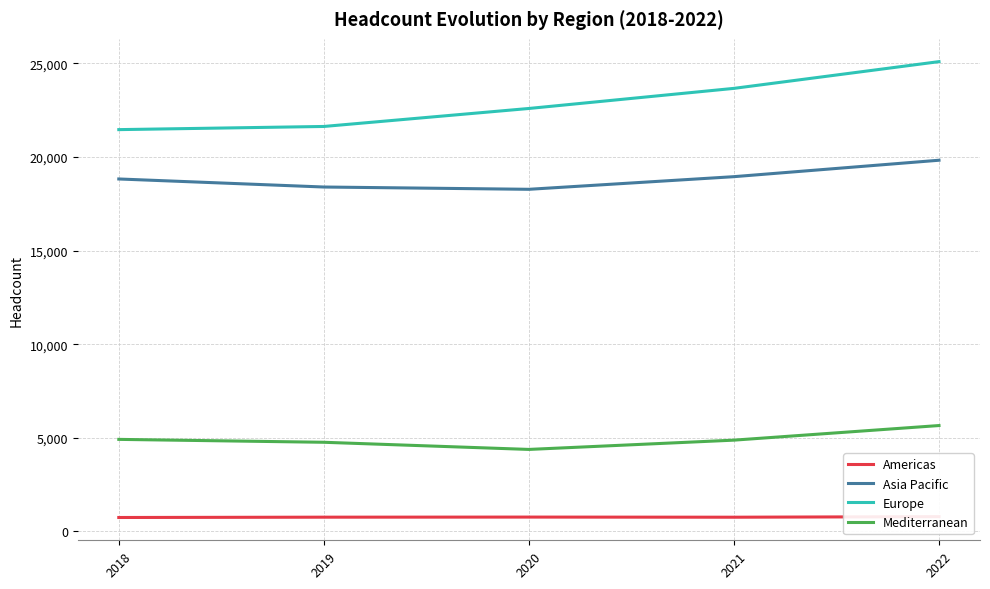

What is the total value across all series at 2021?

48254